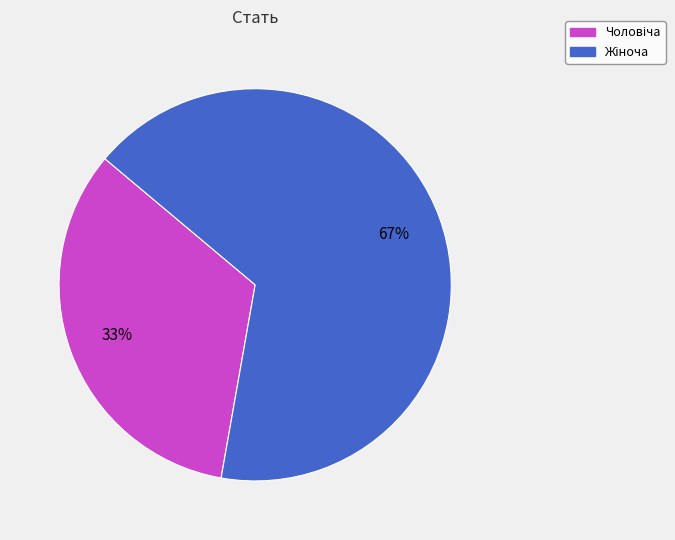

Does any single category account for the majority?

Yes